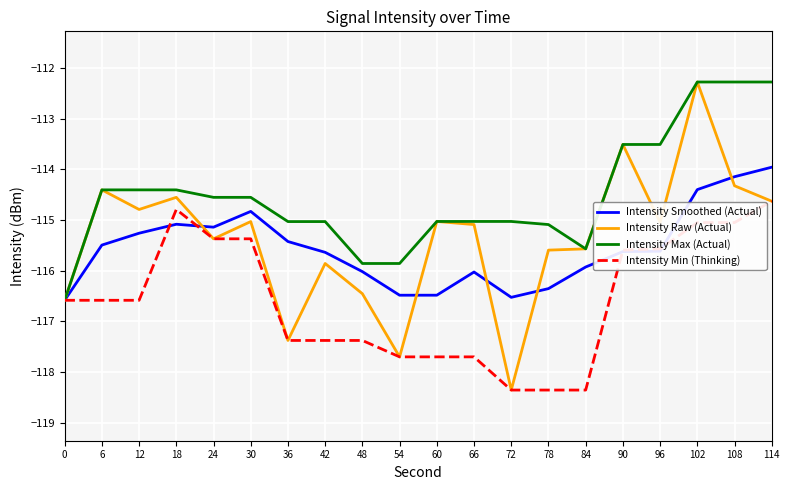

What is the sum of all Intensity Raw (Actual) values?

-2307.6